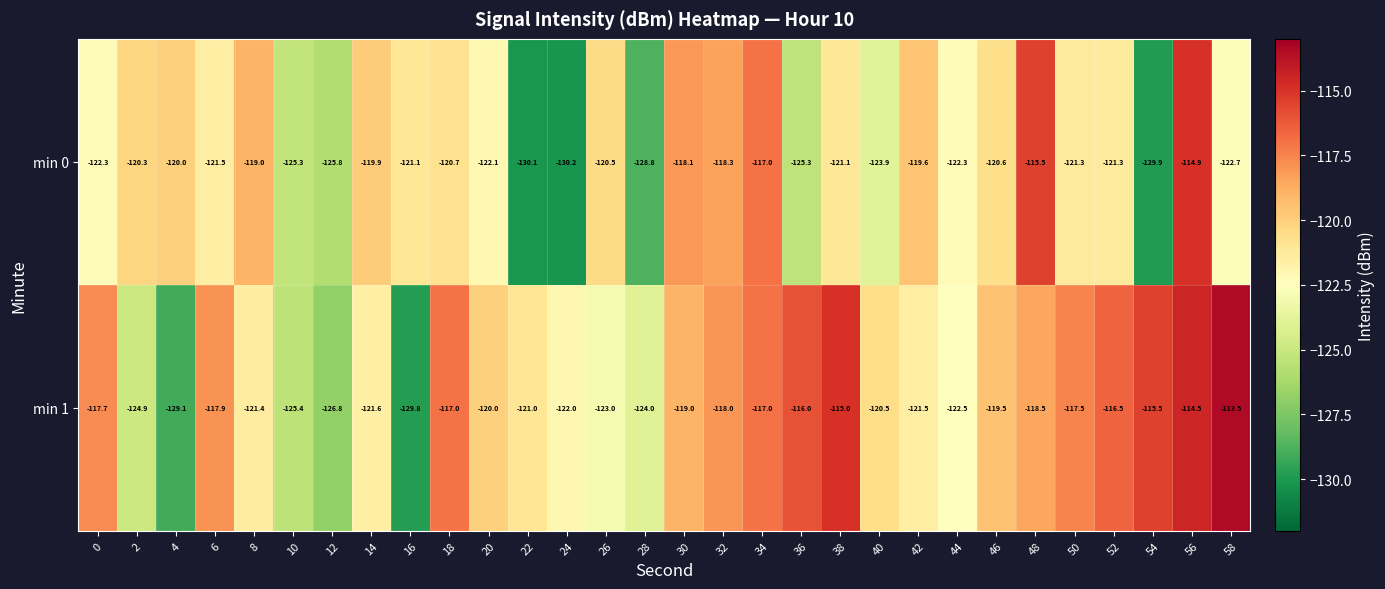

At which category is the sum across all series the highest?

56